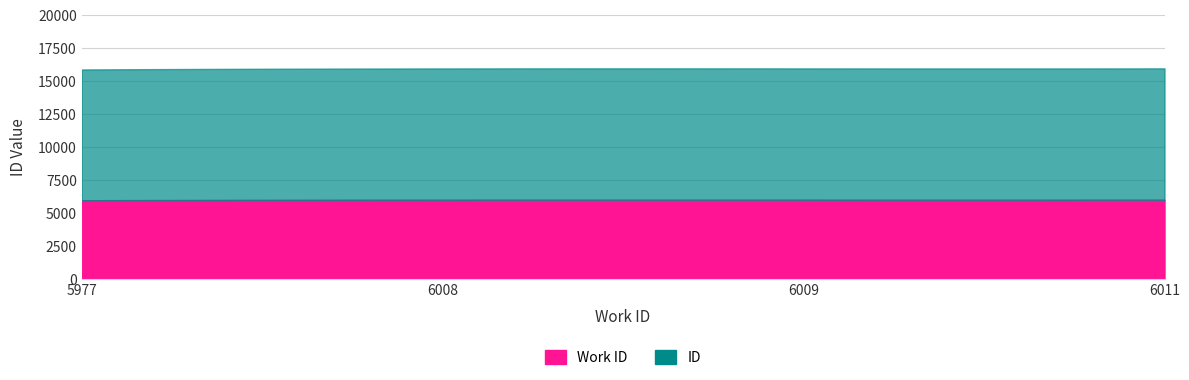

List the series in order of their peak value, highest first.

id, work_id